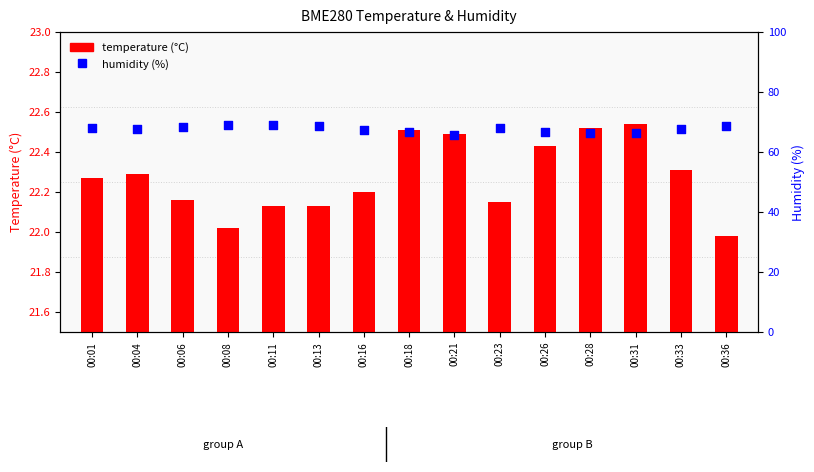

Is the value of humidity (%) at 00:16 greater than the value of temperature (°C) at 00:26?

Yes